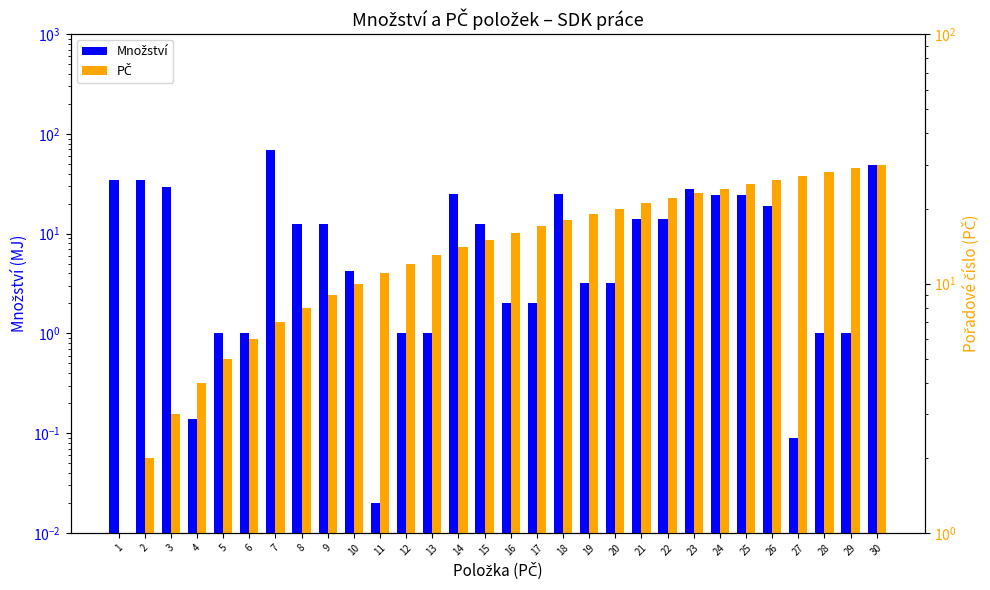

The value of PČ at 5 is 6.8. True or false?

False